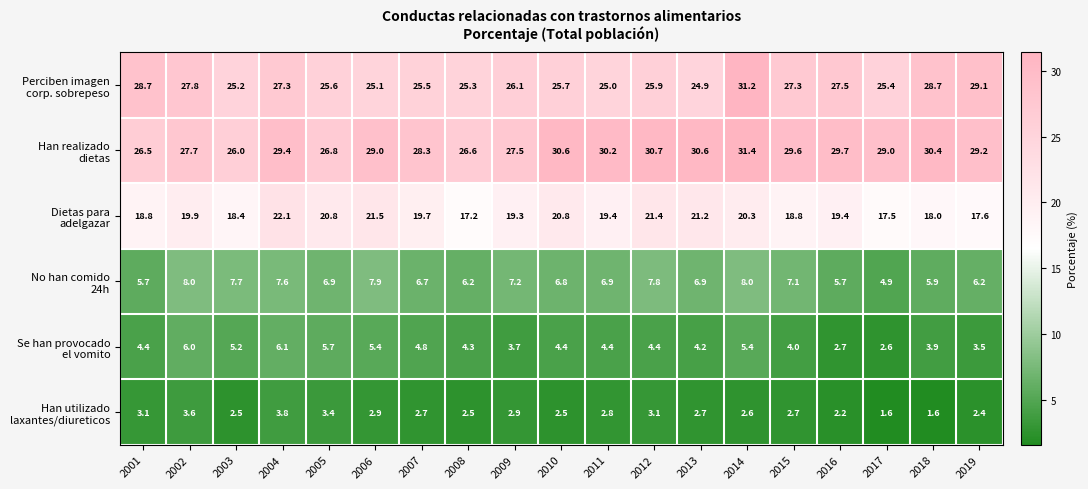

What is the spread (max minus min) of values at 2016?

27.5